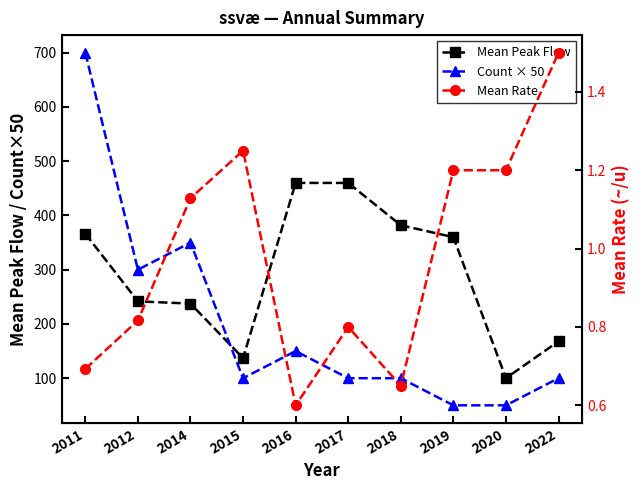

At which label does Mean Rate reach its minimum?

2016